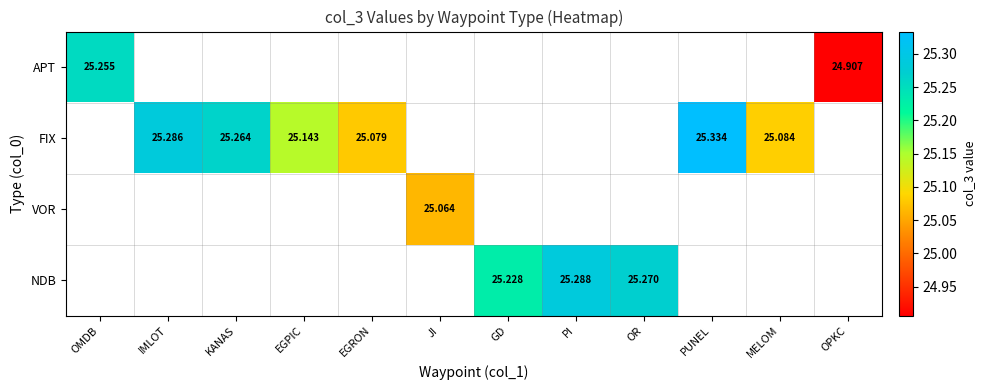

At how many categories does at least one series exceed 25?

11